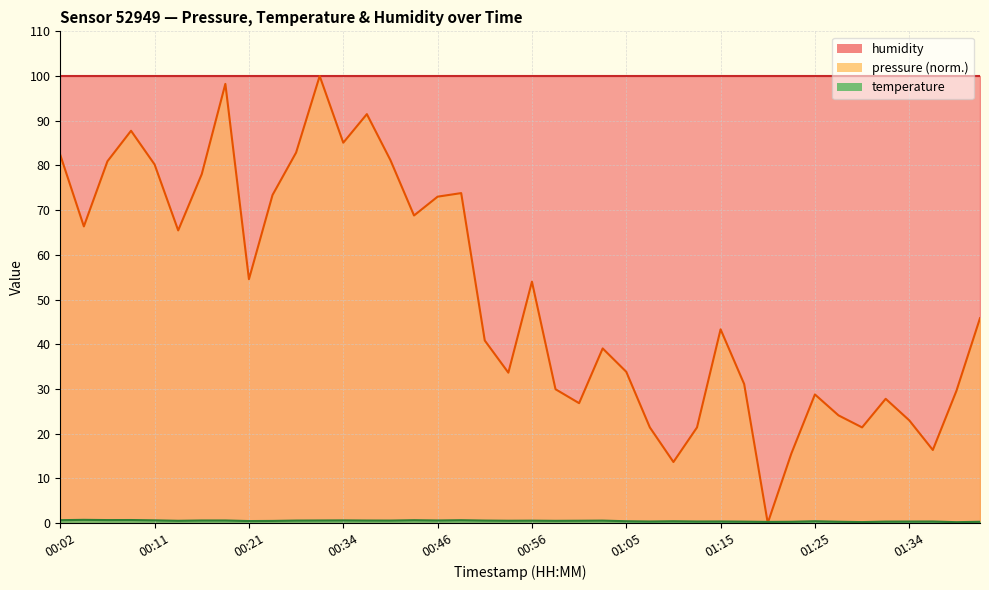

What is the sum of all pressure values?

2044.8